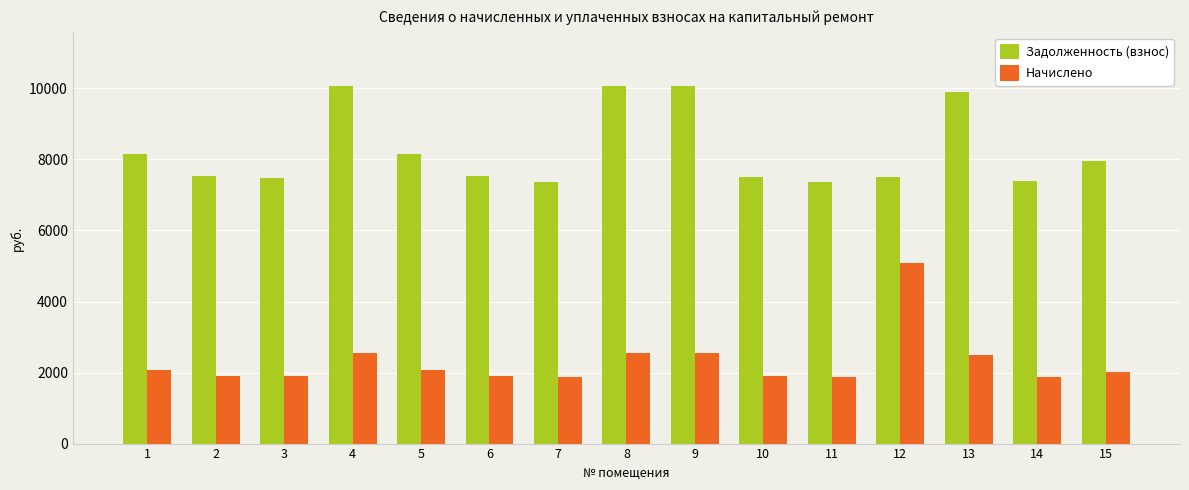

Is it true that Начислено equals 2546.6 at 8?

True